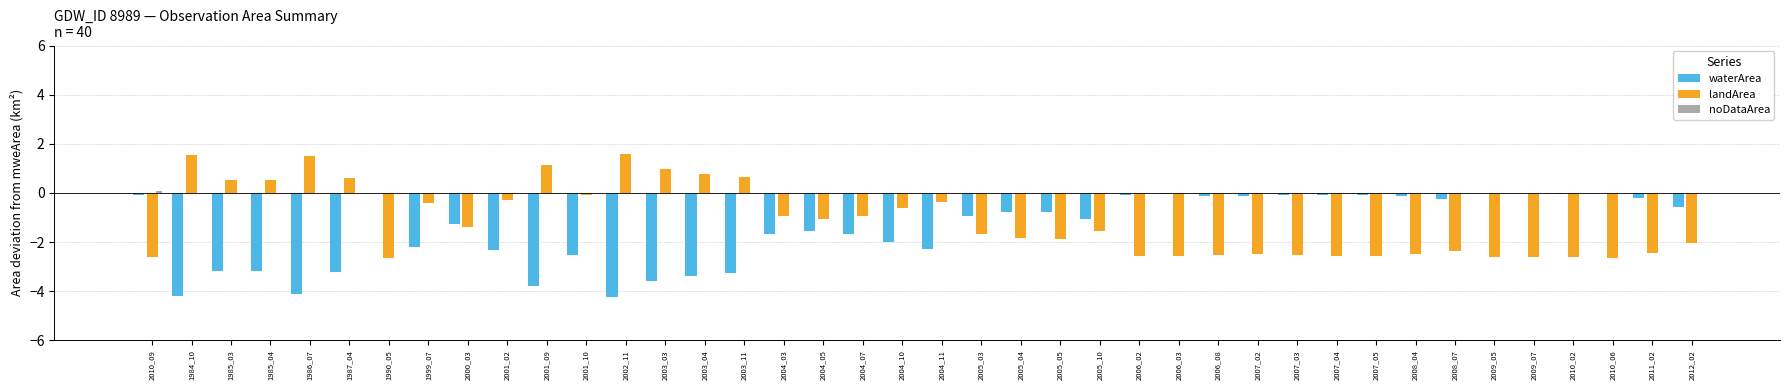

What is the maximum value shown in the chart?

1.6